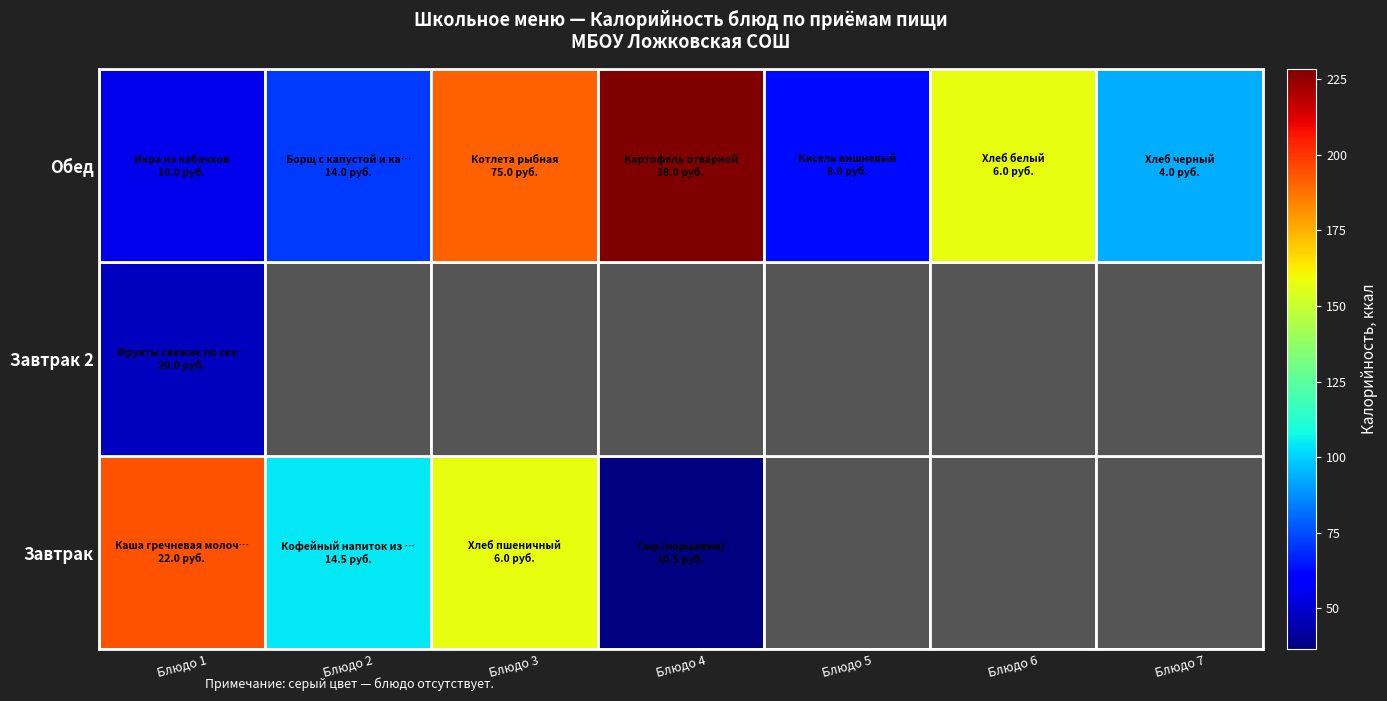

What value does the Обед series have at Блюдо 1?

54.6